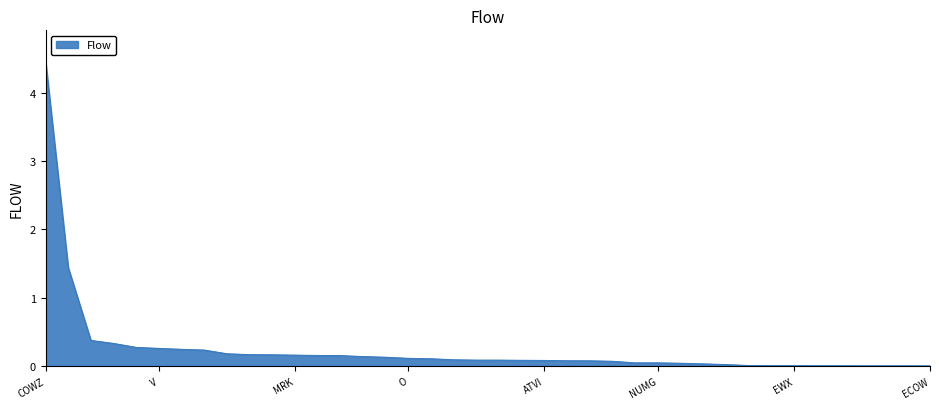

What is the greatest value displayed?

4.5